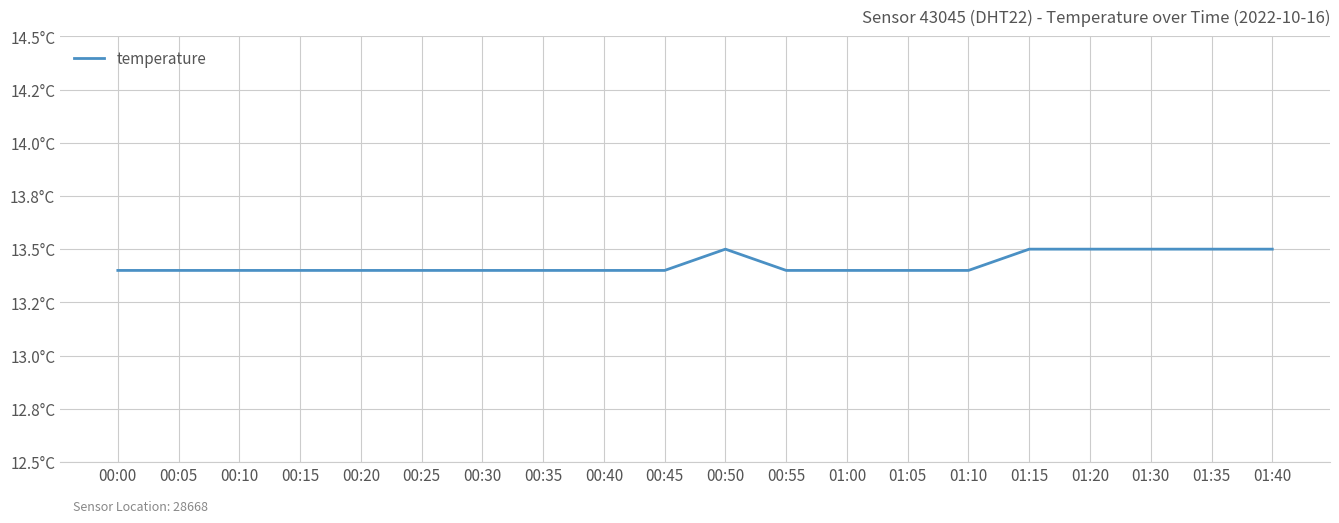

True or false: there are more than 2 points higher than both neighbors.

False